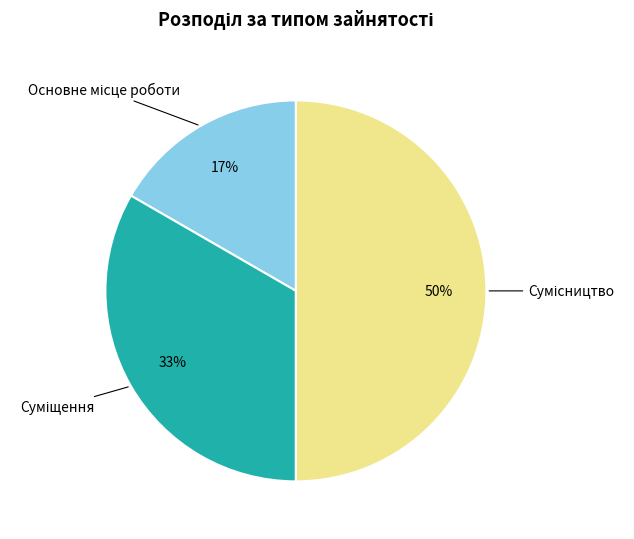

To the nearest percent, what is the average slice percentage?

33%